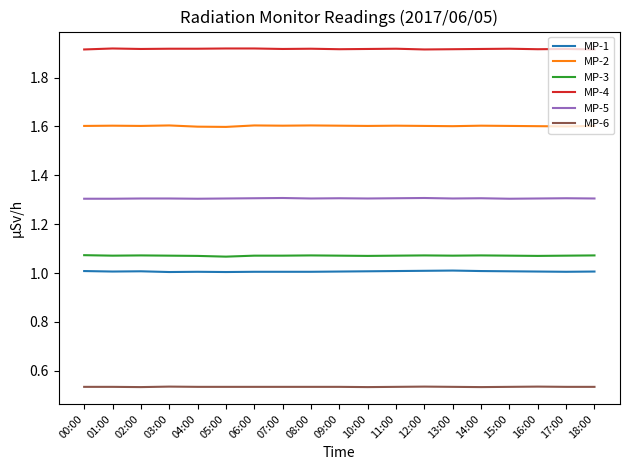

True or false: MP-1 and MP-4 cross at least once.

False